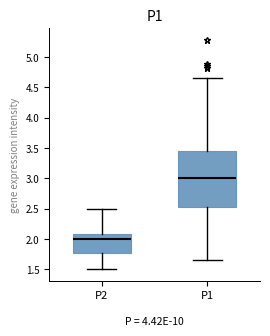

Which box has the lowest median line?

P2